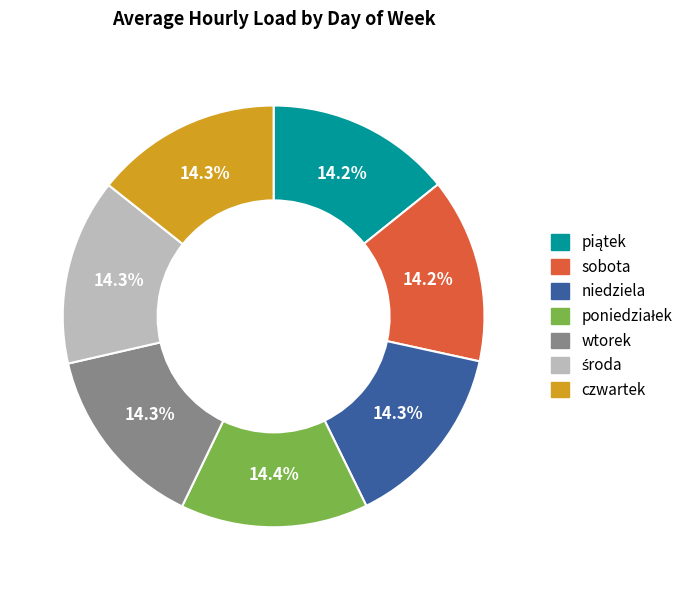

Does czwartek account for over 50% of the chart?

No